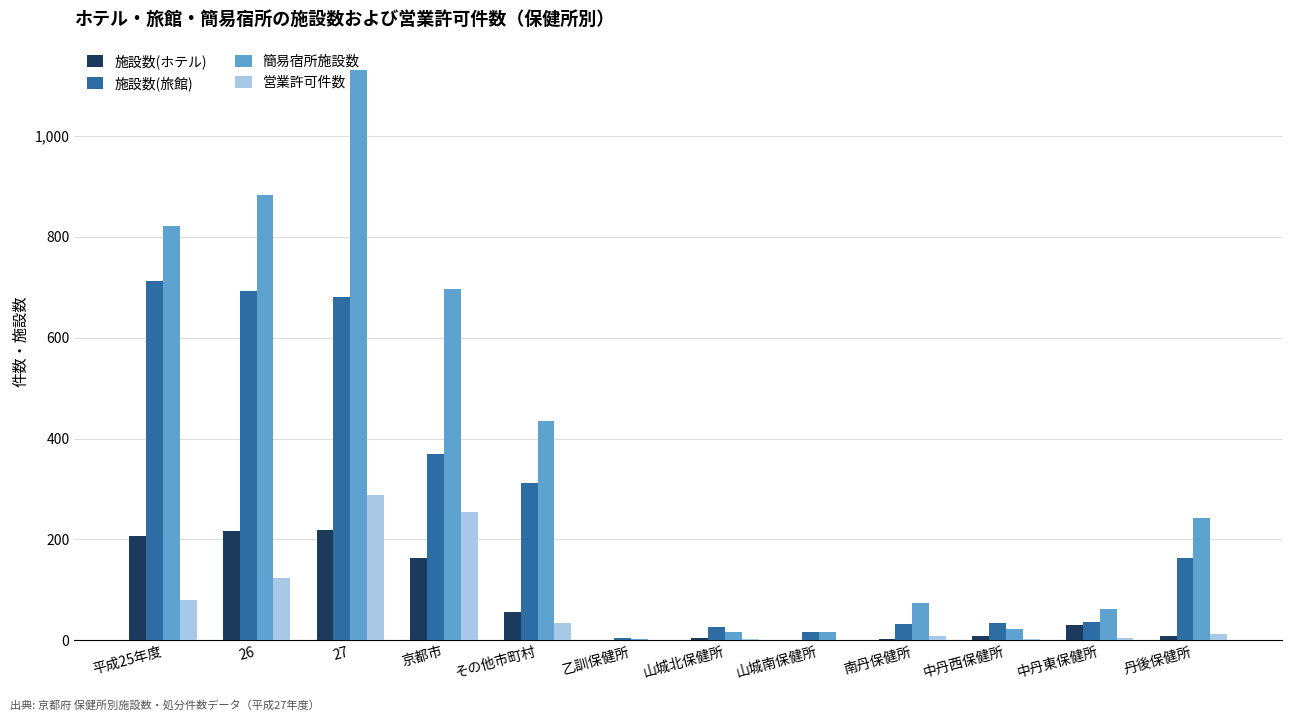

Between 27 and 山城南保健所, which series saw the biggest shift?

簡易宿所施設数